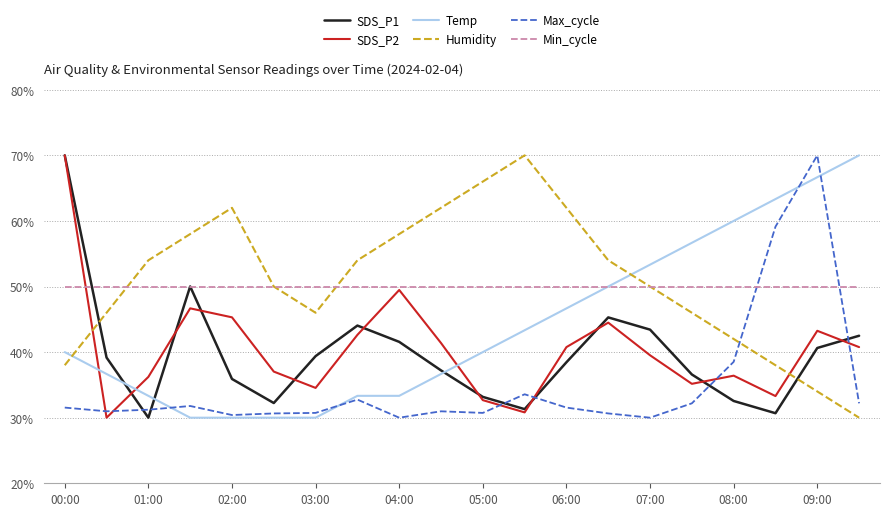

What is the smallest value displayed?

30.0